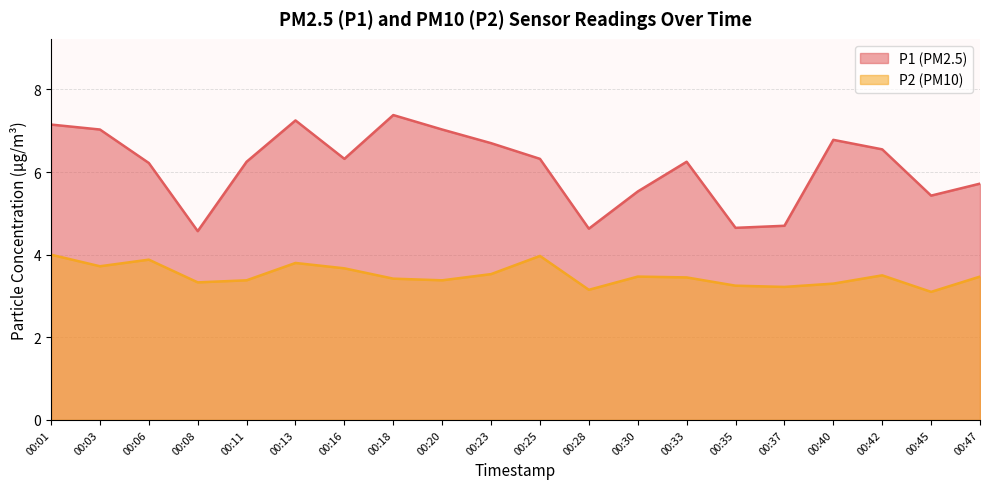

How many categories are shown in the chart?

20